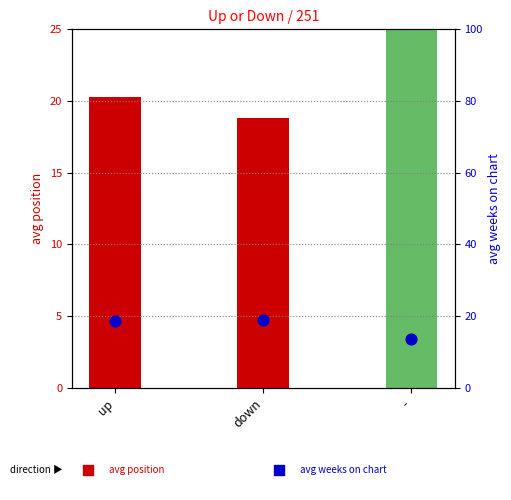

Which series has the widest spread of Y values?

avg position